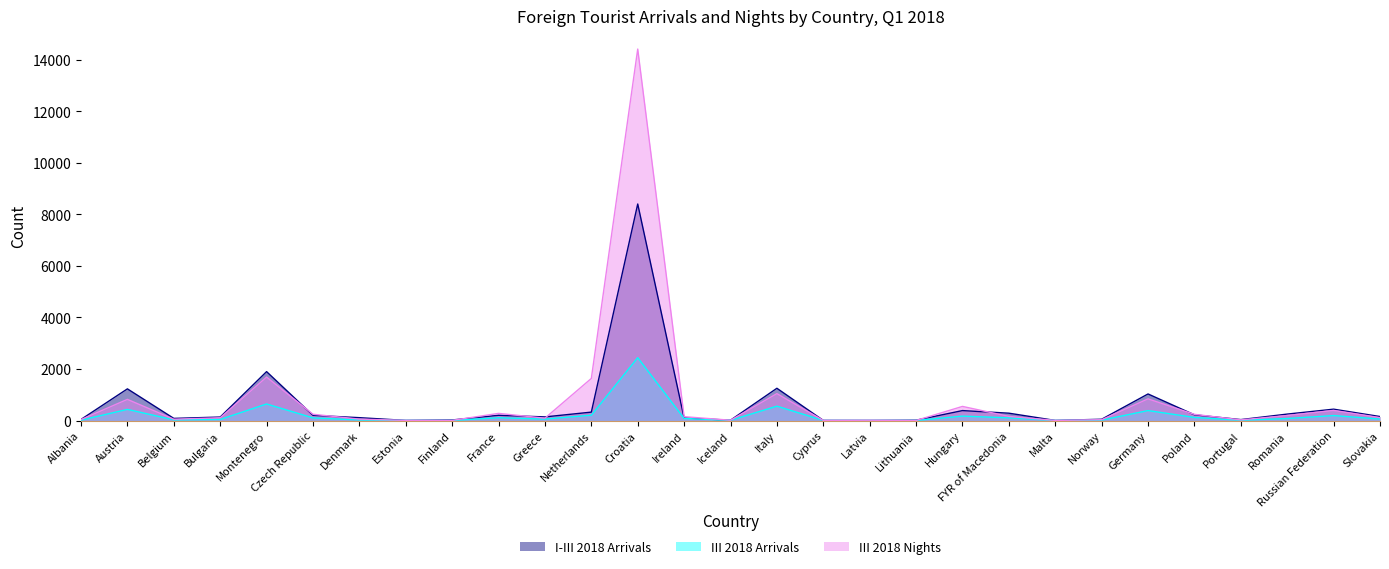

What is the difference between the III 2018 Arrivals values at Estonia and Norway?

12